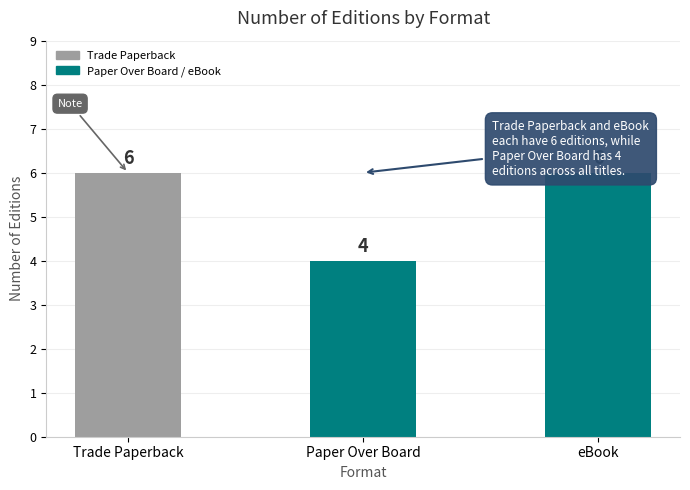

What value does the data have at eBook?

6